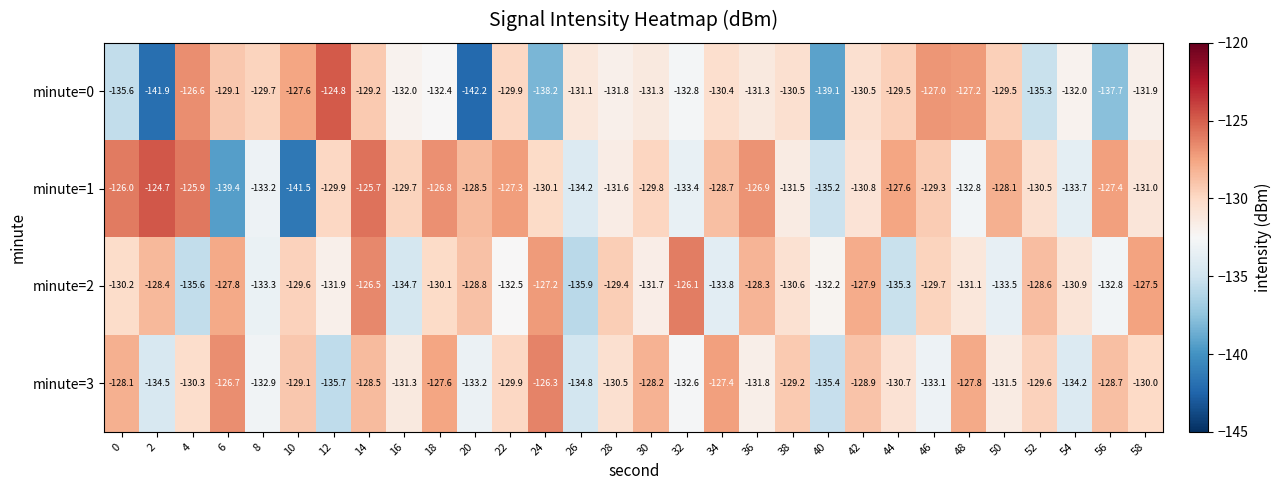

Which series has the largest total across all categories?

minute=1